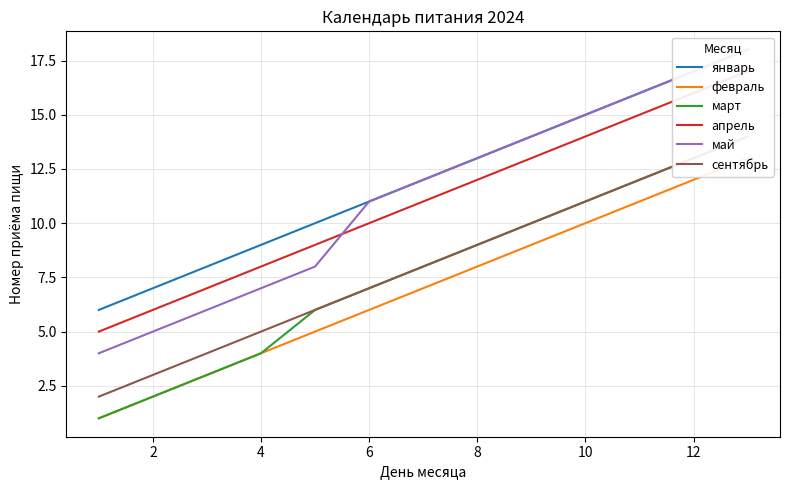

True or false: май has more than 1 points higher than both neighbors.

False